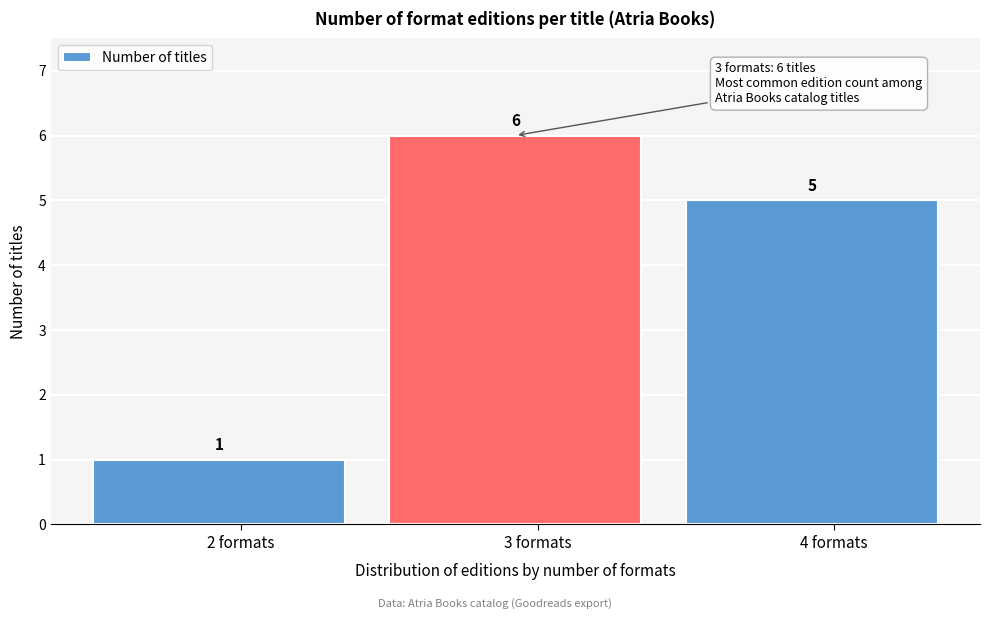

Reading left to right, transcribe this chart: for each bar, give the range it covers on the x-axis and its height.

1.5 to 2.5: 1
2.5 to 3.5: 6
3.5 to 4.5: 5